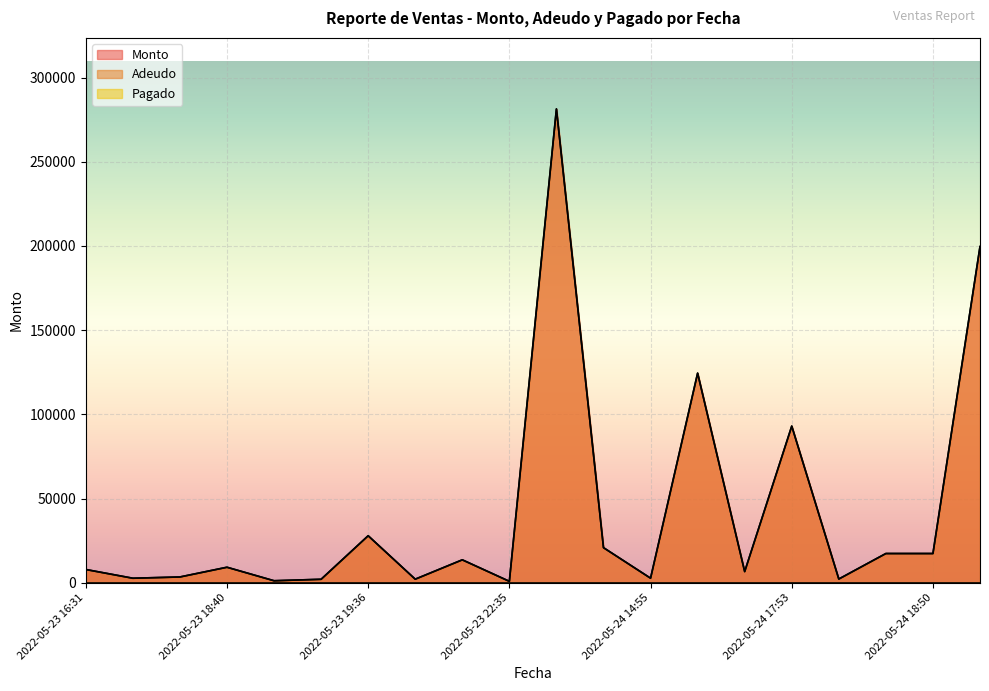

What is the value of the Monto point at the 9th from the left?

13583.2